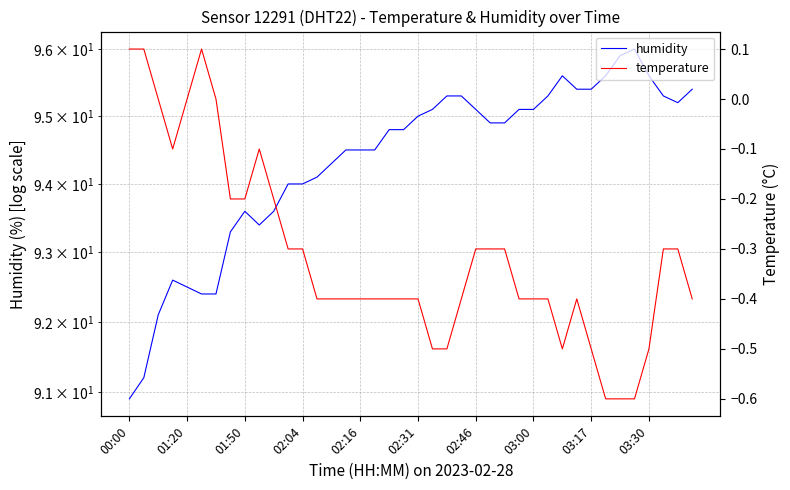

Reading left to right, what are all the values shown in this chart?

humidity: 90.9	91.2	92.1	92.6	92.5	92.4	92.4	93.3	93.6	93.4	93.6	94.0	94.0	94.1	94.3	94.5	94.5	94.5	94.8	94.8	95.0	95.1	95.3	95.3	95.1	94.9	94.9	95.1	95.1	95.3	95.6	95.4	95.4	95.6	95.9	96.0	95.6	95.3	95.2	95.4
temperature: 0.1	0.1	0.0	-0.1	0.0	0.1	0.0	-0.2	-0.2	-0.1	-0.2	-0.3	-0.3	-0.4	-0.4	-0.4	-0.4	-0.4	-0.4	-0.4	-0.4	-0.5	-0.5	-0.4	-0.3	-0.3	-0.3	-0.4	-0.4	-0.4	-0.5	-0.4	-0.5	-0.6	-0.6	-0.6	-0.5	-0.3	-0.3	-0.4